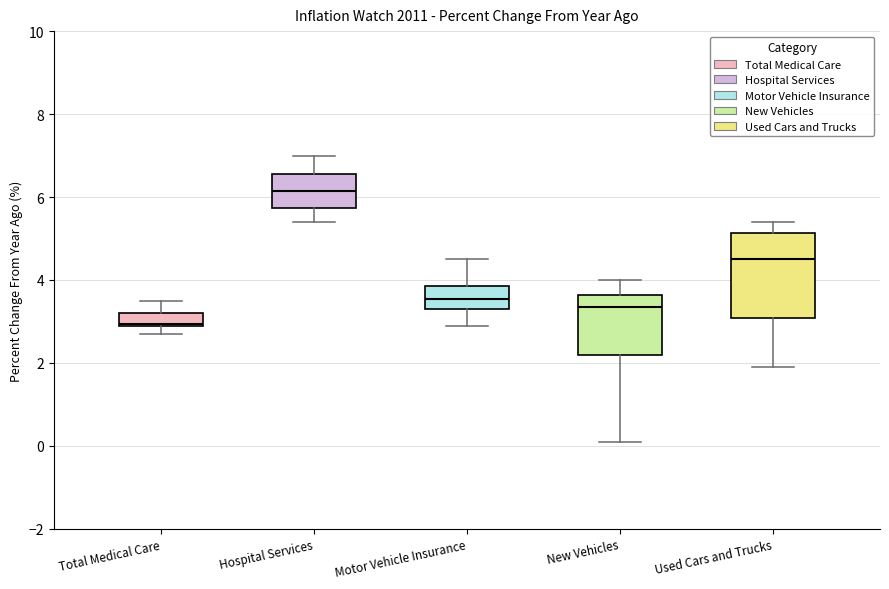

Reading left to right, transcribe this box plot: for each box, give where its median line is, the range the box spans, and where its two whiskers end, as read against the y-axis. The values are not printed on the chart, so give them approximately, as read against the axis.

Total Medical Care: median 3.0, box 3.0 to 3.2, whiskers 2.8 to 3.6
Hospital Services: median 6.2, box 5.8 to 6.6, whiskers 5.4 to 7.0
Motor Vehicle Insurance: median 3.6, box 3.4 to 3.8, whiskers 3.0 to 4.6
New Vehicles: median 3.4, box 2.2 to 3.6, whiskers 0.2 to 4.0
Used Cars and Trucks: median 4.6, box 3.0 to 5.2, whiskers 2.0 to 5.4